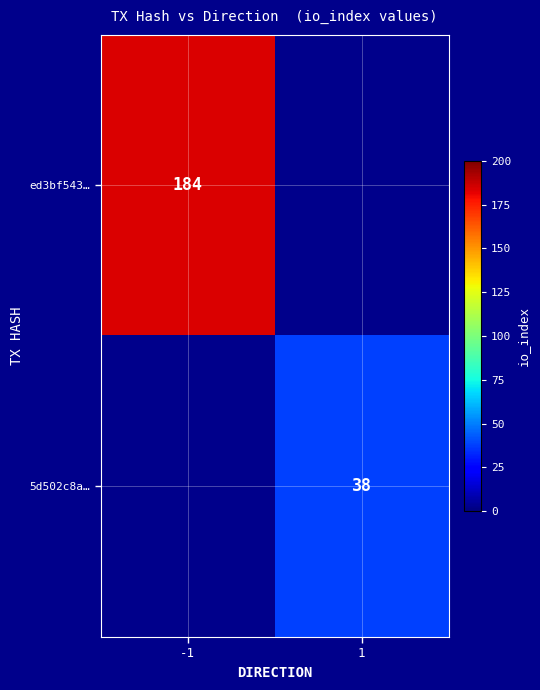

The ed3bf543… series shows 184 at -1. True or false?

True